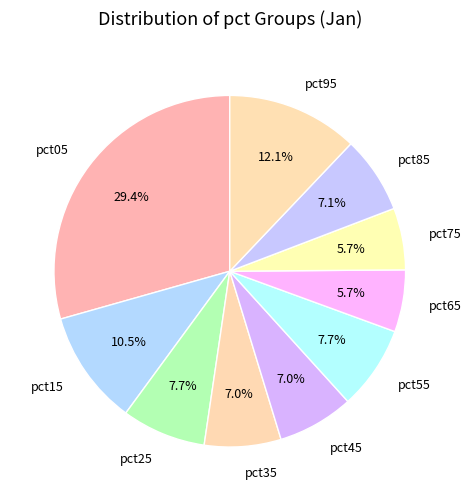

What is the total percentage of pct45 and pct75?

12.7%